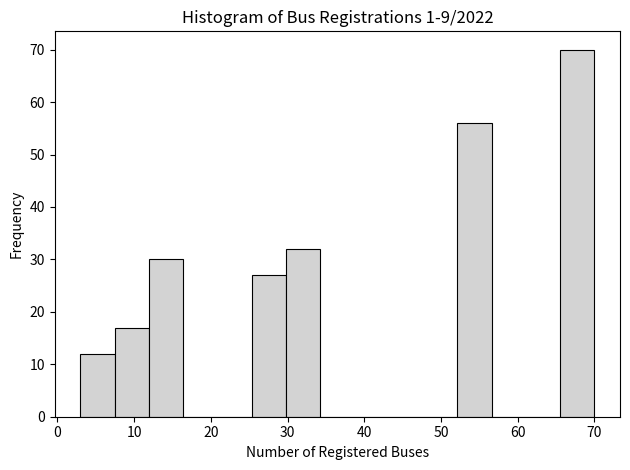

Over which range of the x-axis is the bar tallest?

66 to 70